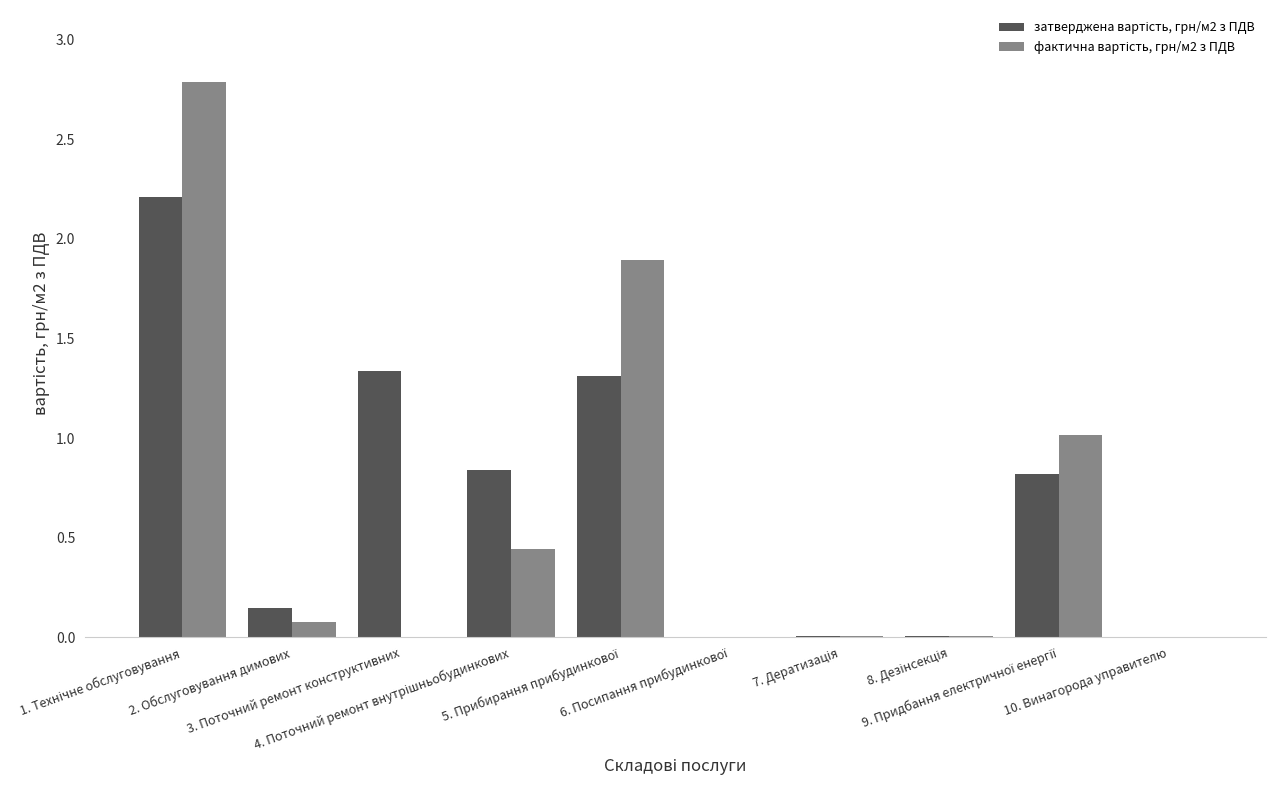

What is the maximum value shown in the chart?

2.8